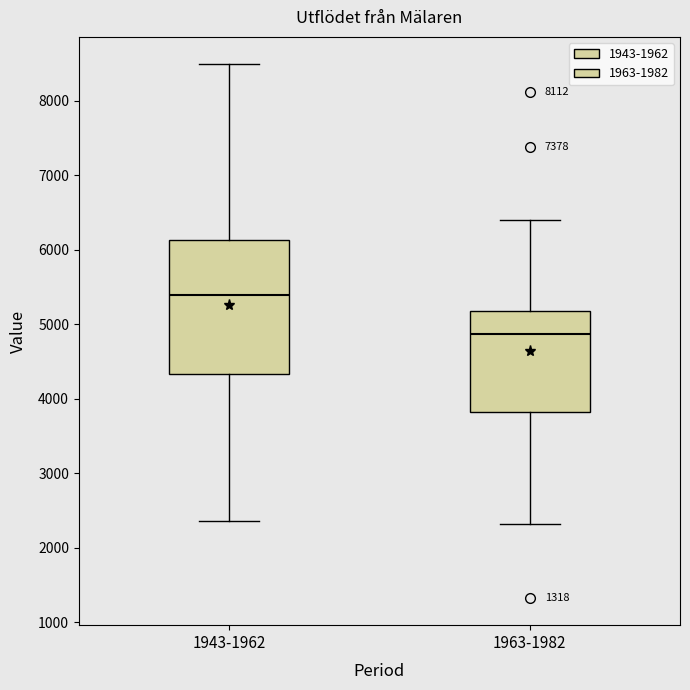

Comparing the boxes themselves (not the whiskers), which one is the tallest?

1943-1962